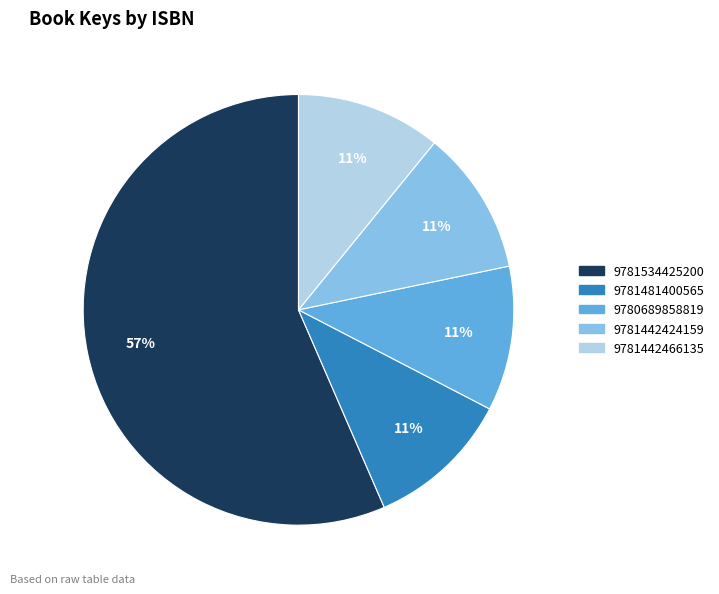

Which category has the biggest portion of the pie?

9781534425200